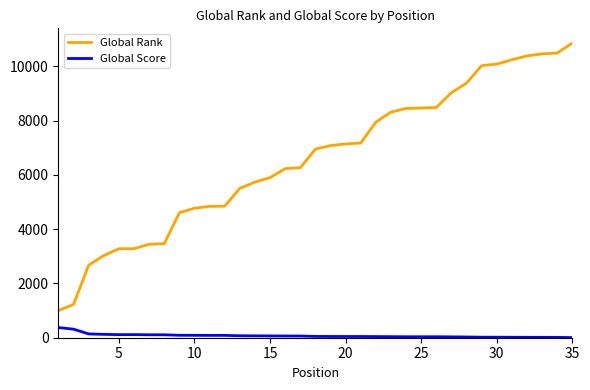

True or false: Global Score and Global Rank intersect in this chart.

False